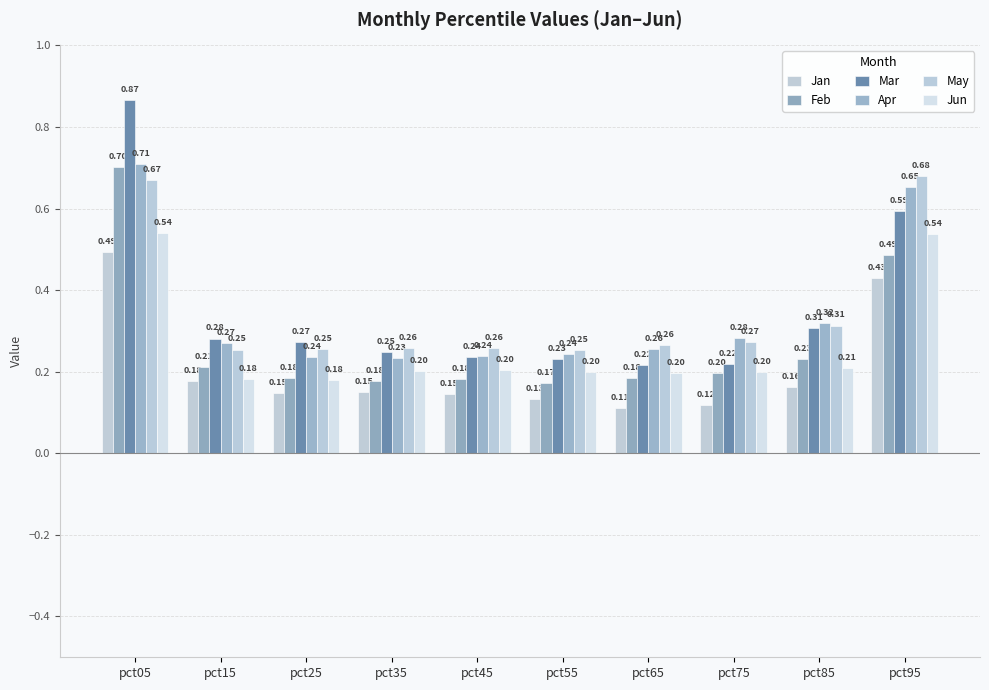

At which label is Jan closest to 0?

pct65